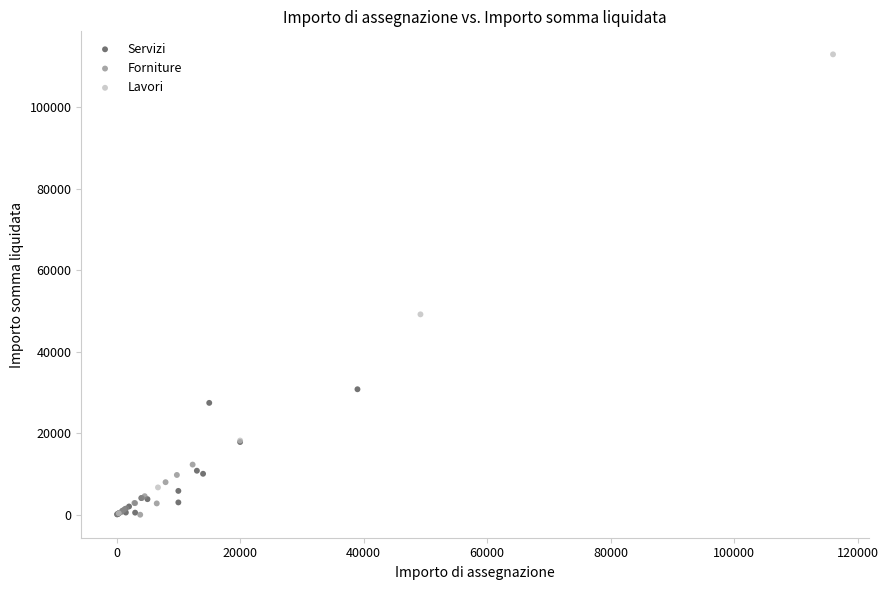

Which series reaches the maximum Y coordinate?

Lavori